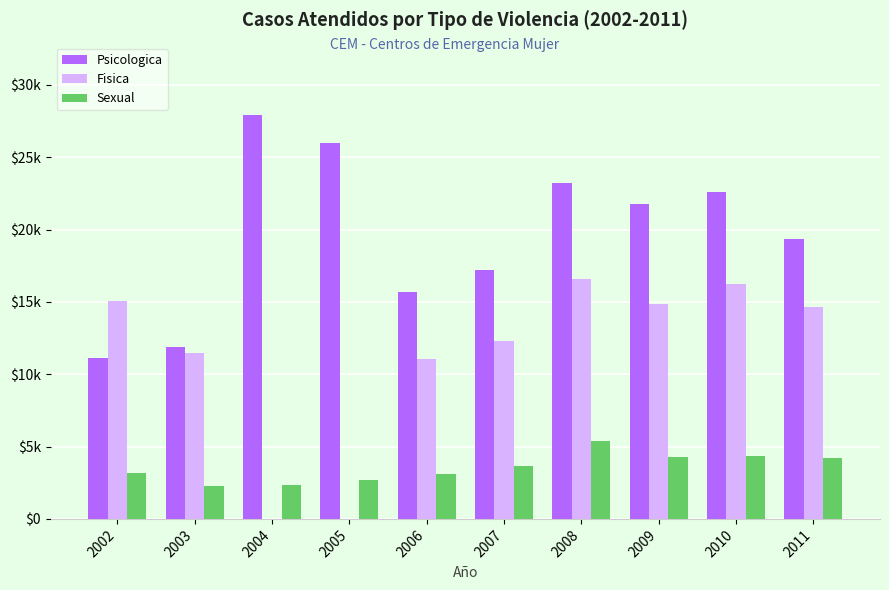

Is the value of Sexual at 2006 greater than the value of Psicologica at 2009?

No